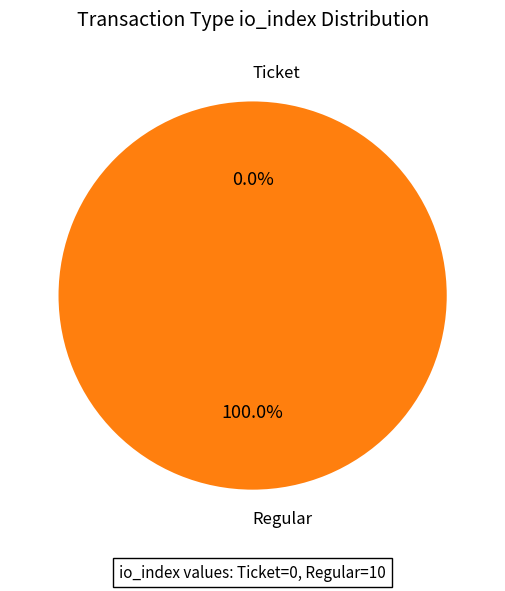

Is there a majority slice in this chart?

Yes